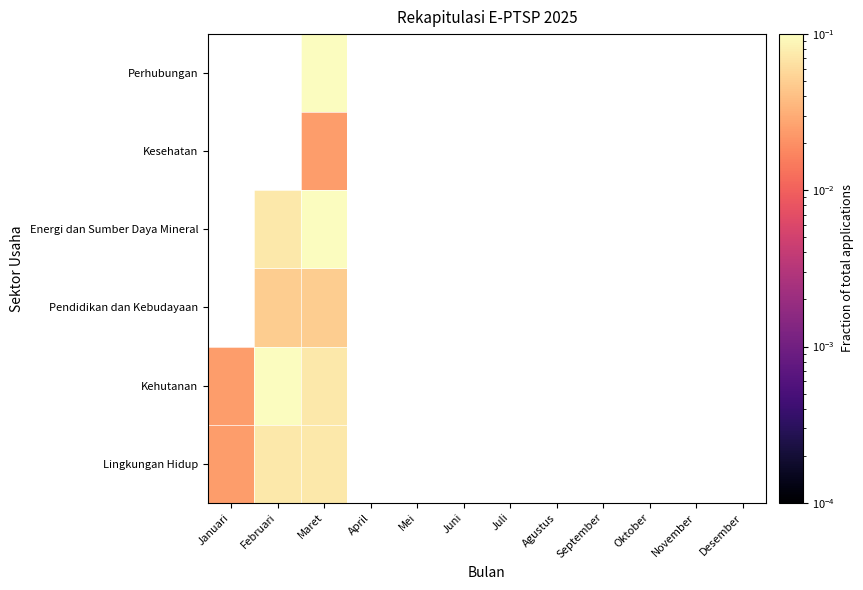

How many positive values does the Perhubungan series have?

1